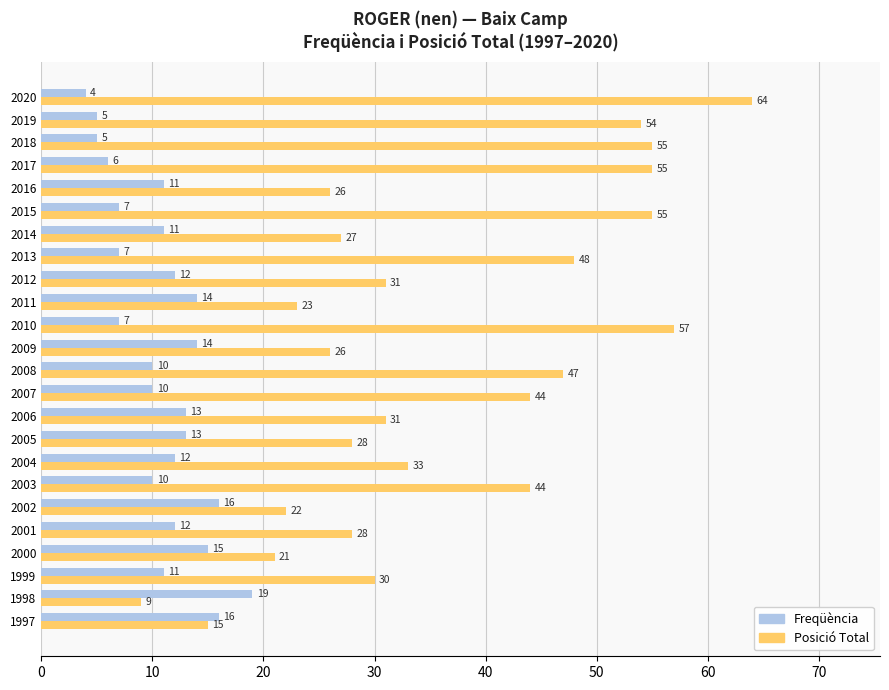

What is the difference between the maximum and second lowest values in the Freqüència series?

14